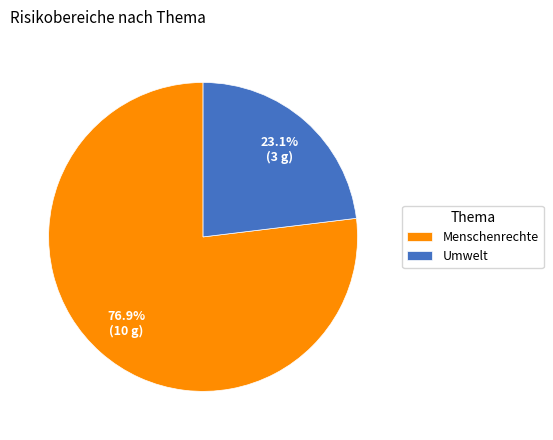

How many slices are in this pie chart?

2